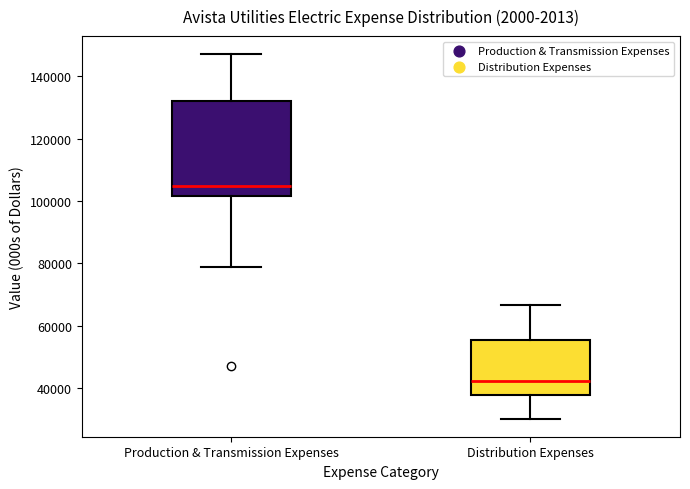

Reading left to right, read every box against the y-axis: the position of its median line, the range the box covers, and the ends of its whiskers. The values are not printed on the chart, so give them approximately, as read against the axis.

Production & Transmission Expenses: median 104000, box 102000 to 132000, whiskers 78000 to 148000
Distribution Expenses: median 42000, box 38000 to 56000, whiskers 30000 to 66000